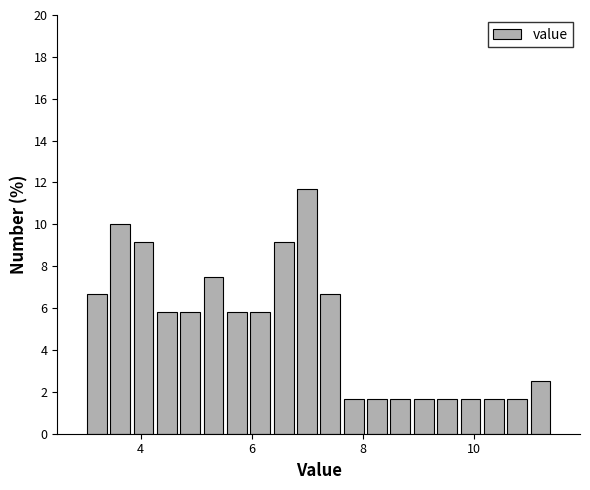

Read against the x-axis, roughly where is the centre of the tallest bar?

7.0